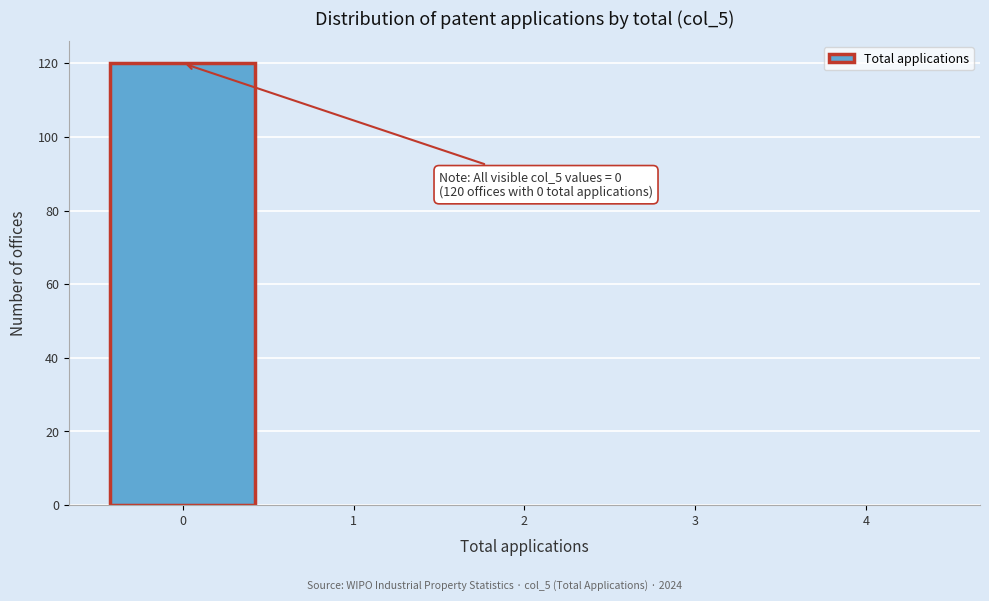

Which range on the x-axis has the tallest bar?

-0.5 to 0.5